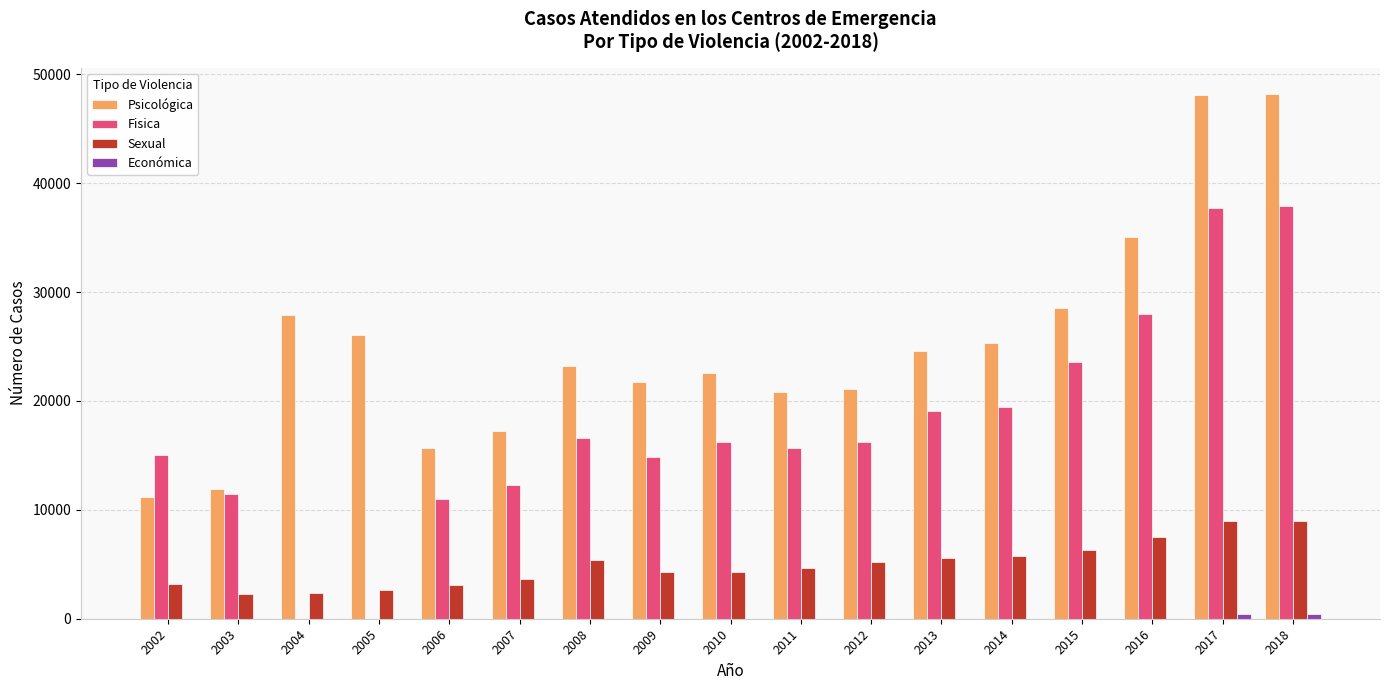

What is the highest value of the Fisica series?

37893